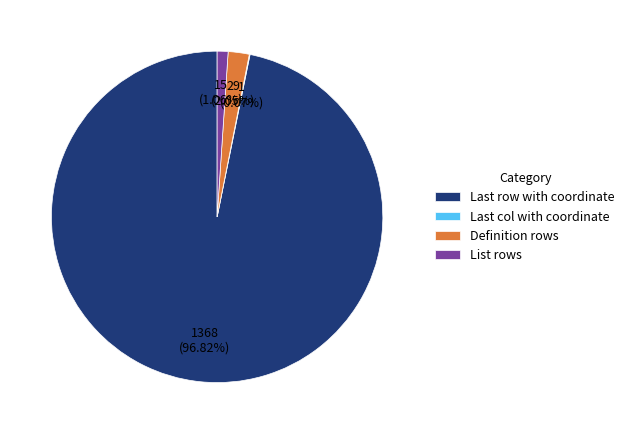

Which category has the biggest portion of the pie?

Last row with coordinate